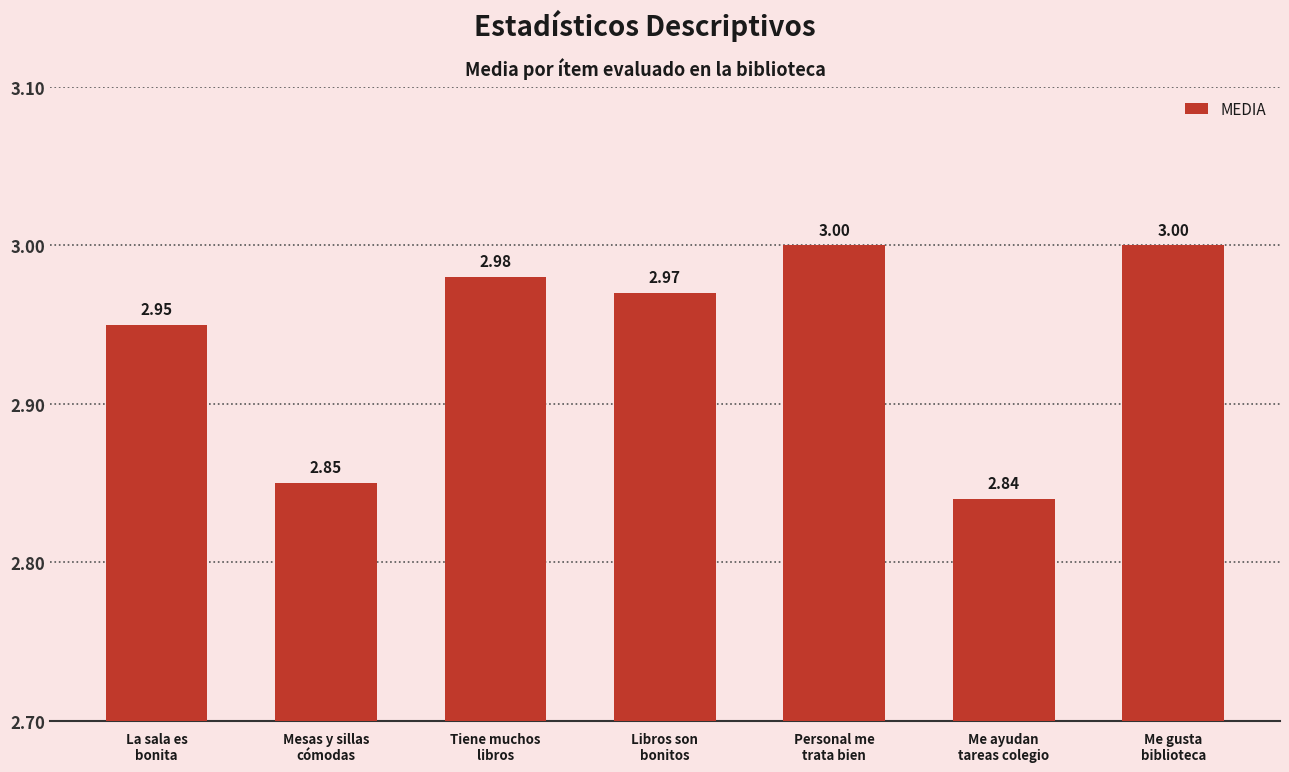

How many data points does each series have?

7